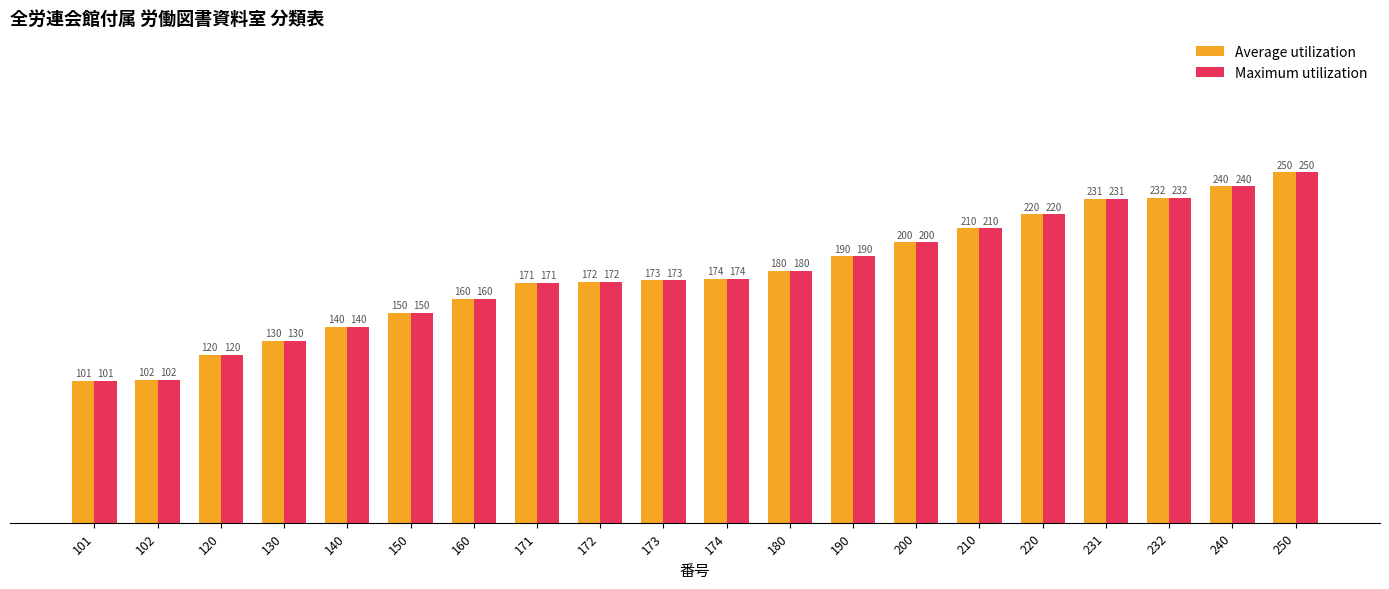

True or false: Average utilization has a value of 42 at 174.

False